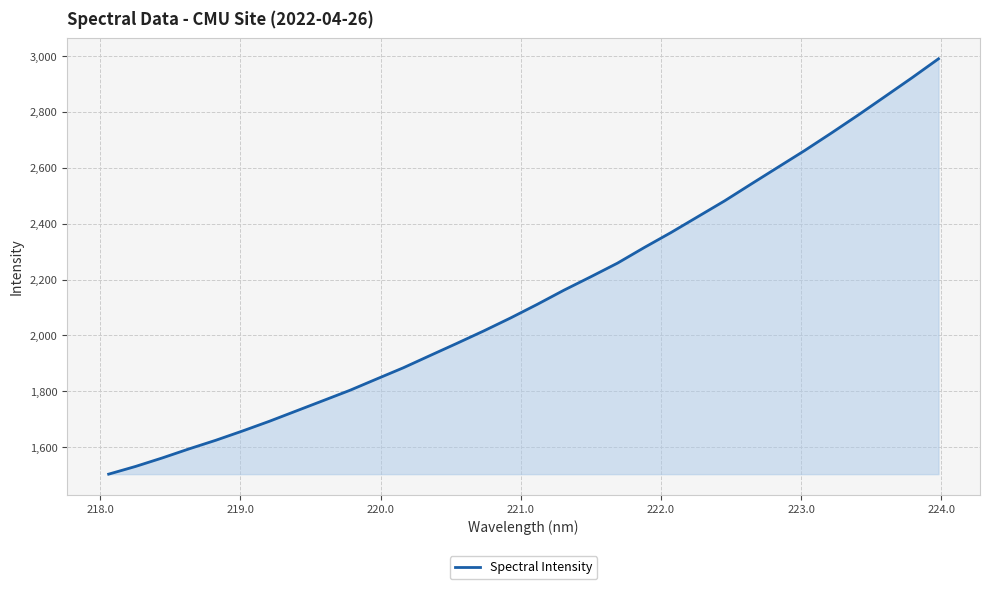

What is the smallest value displayed?

1503.3